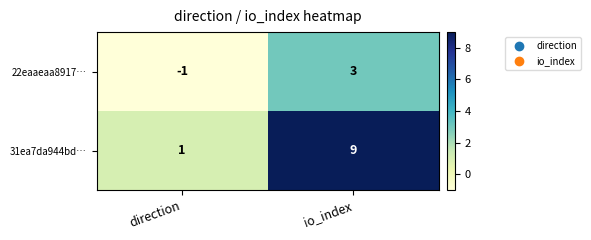

What value does the 31ea7da944bd… series have at io_index?

9